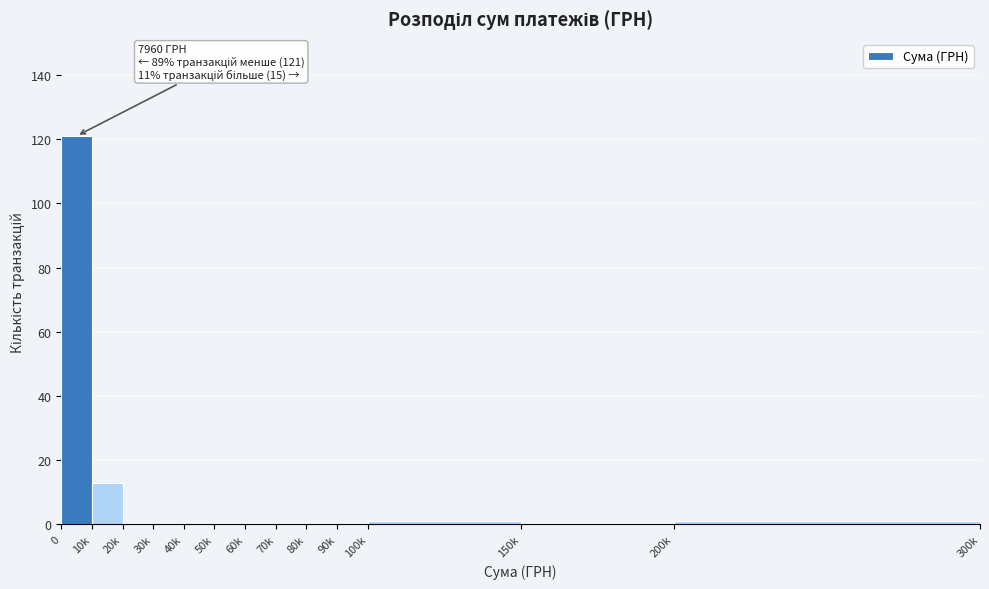

Reading right to left, what are all the values shown in this chart?

200k=1	150k=0	100k=1	90k=0	80k=0	70k=0	60k=0	50k=0	40k=0	30k=0	20k=0	10k=13	0=121